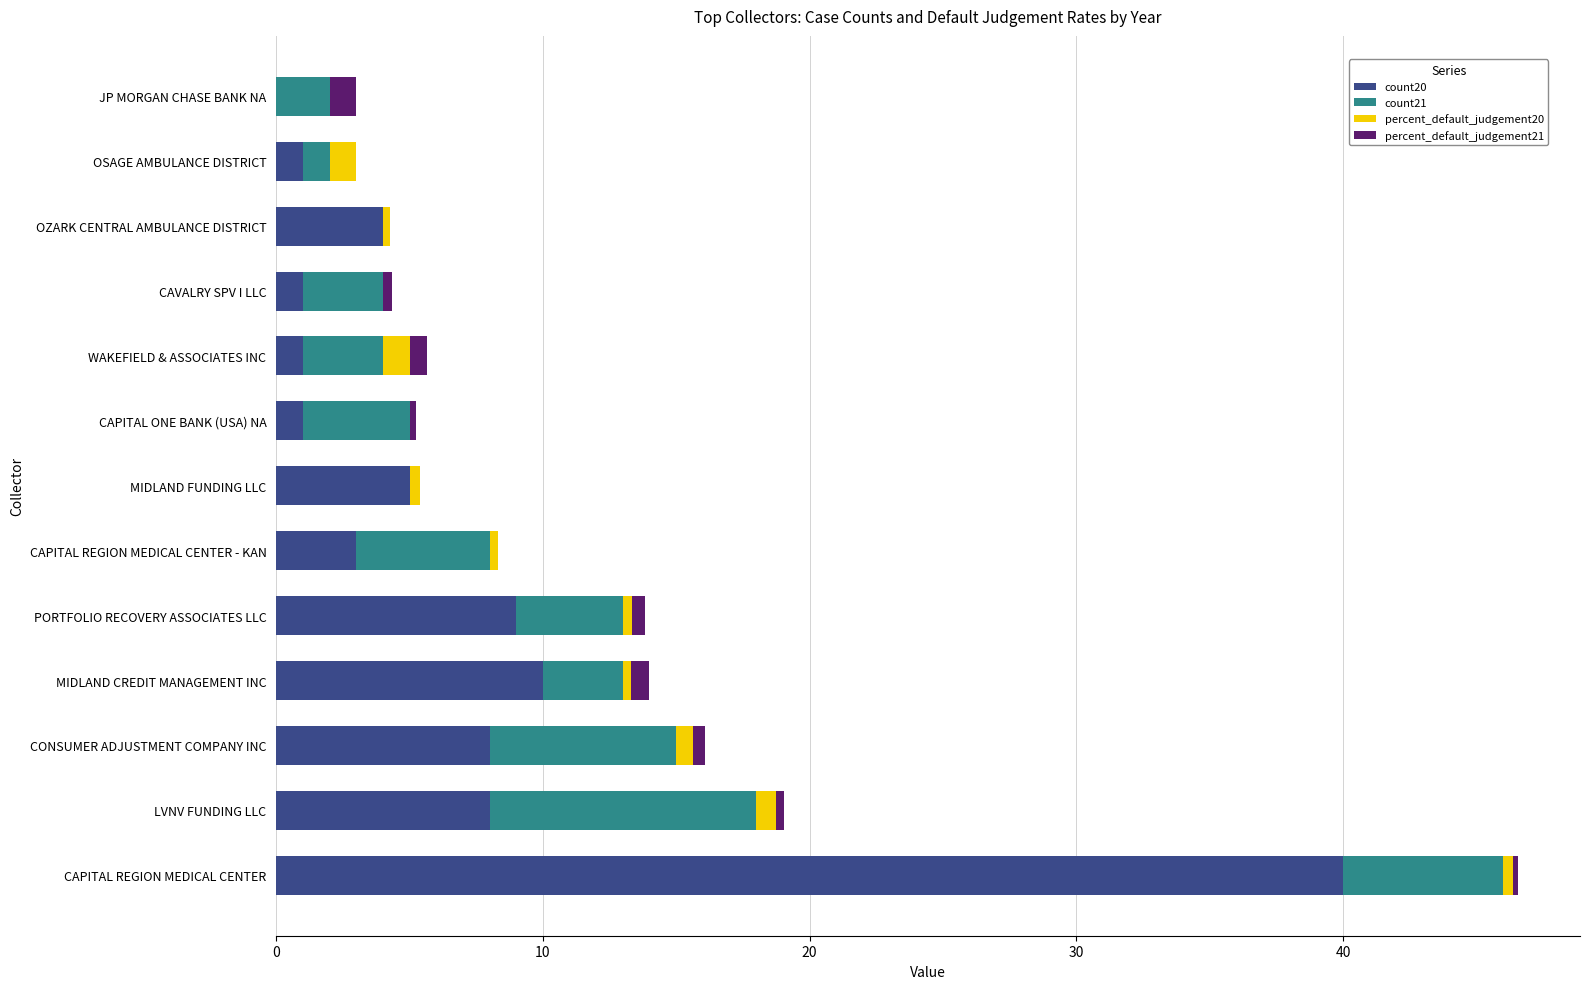

At which category is the sum across all series the highest?

CAPITAL REGION MEDICAL CENTER